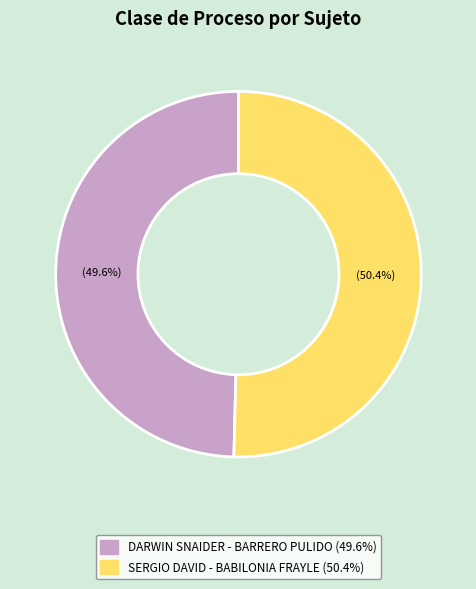

What percentage is the DARWIN SNAIDER - BARRERO PULIDO slice, to the nearest percent?

50%